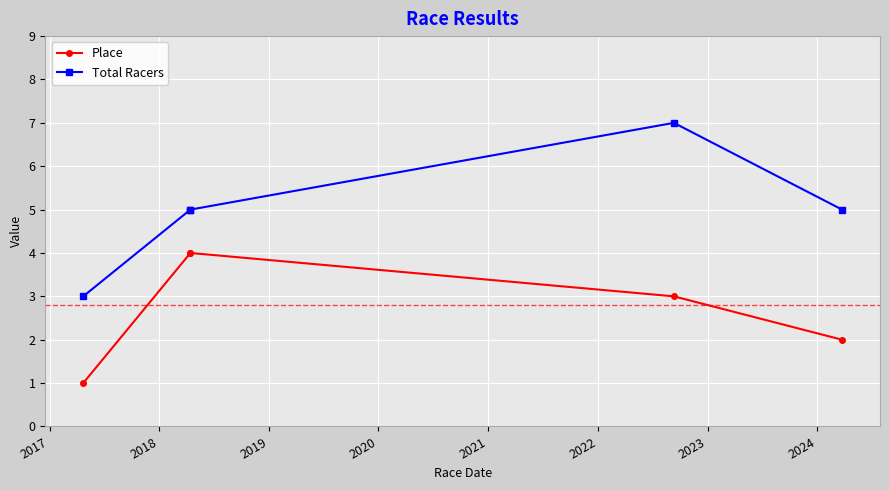

Rank the series by their maximum value, from lowest to highest.

Place, Total Racers